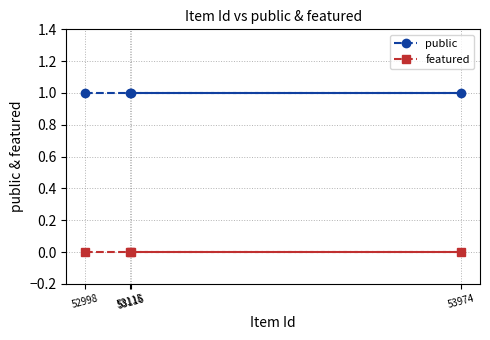

True or false: featured has more than 2 interior local peaks.

False